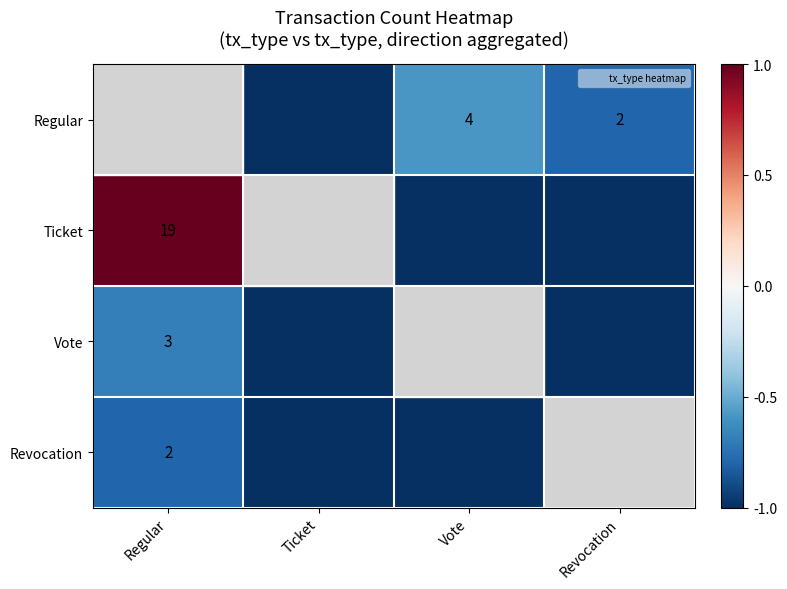

How many data points in Vote are above -1?

1